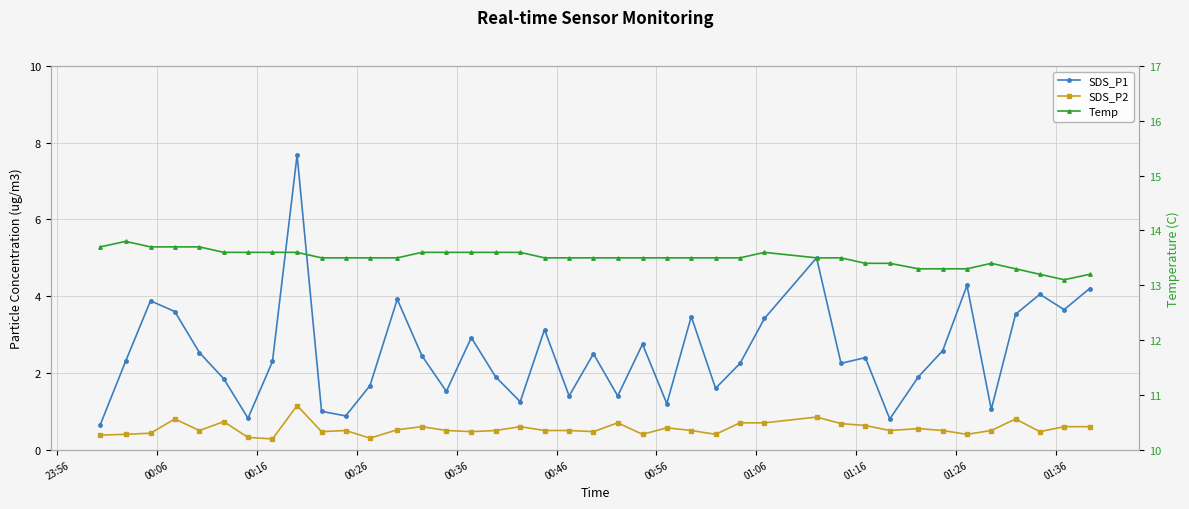

What is the difference between the maximum and minimum values in the Temp series?

0.7